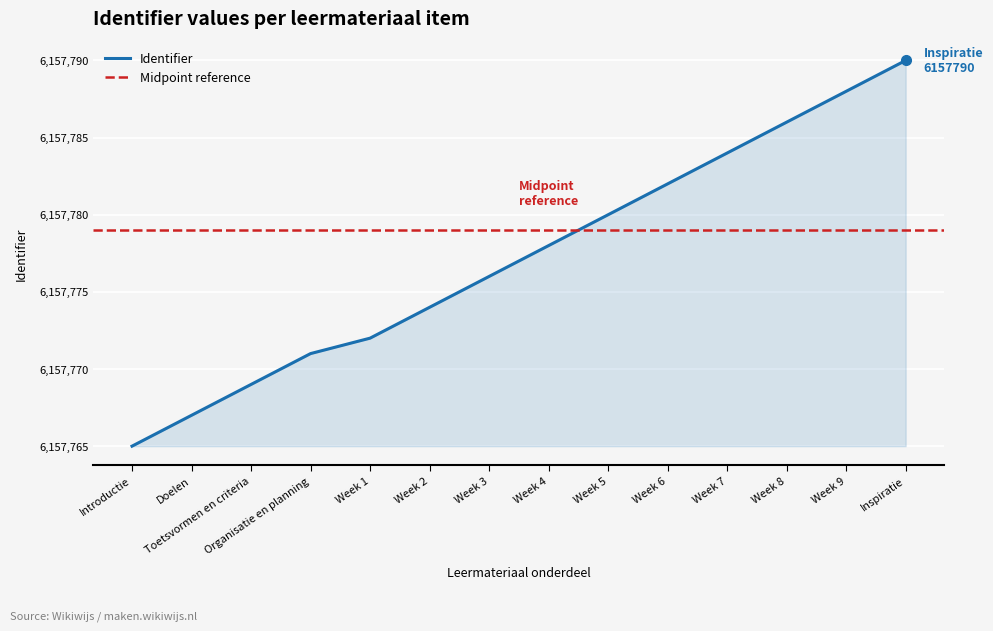

What is the change in value from Week 1 to Week 6?

+10